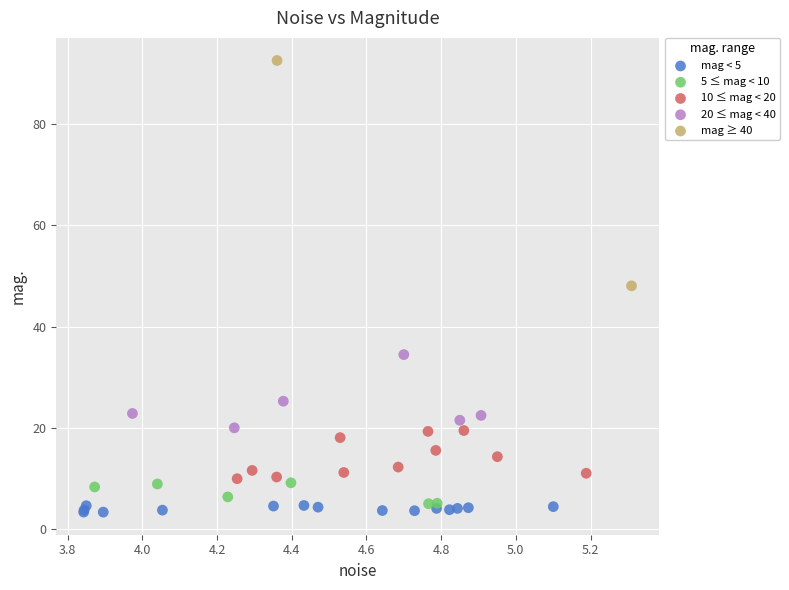

What are all the series names shown in the legend?

mag < 5, 5 ≤ mag < 10, 10 ≤ mag < 20, 20 ≤ mag < 40, mag ≥ 40